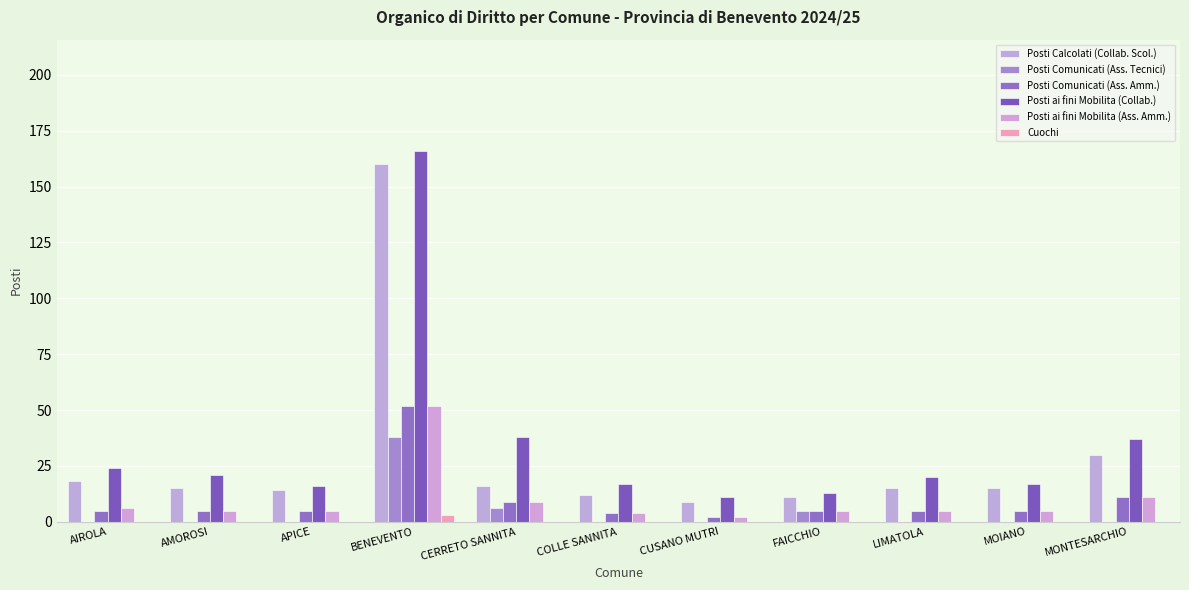

What is the average value of the Posti ai fini Mobilita (Ass. Amm.) series?

10